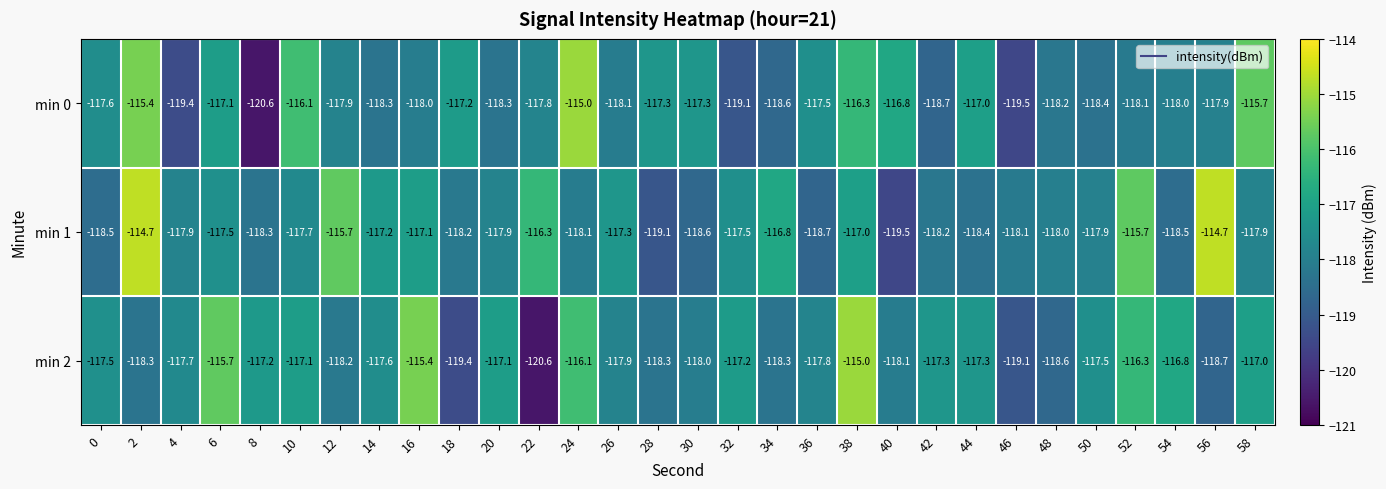

What is the difference between the second highest and minimum values in the min 1 series?

4.8